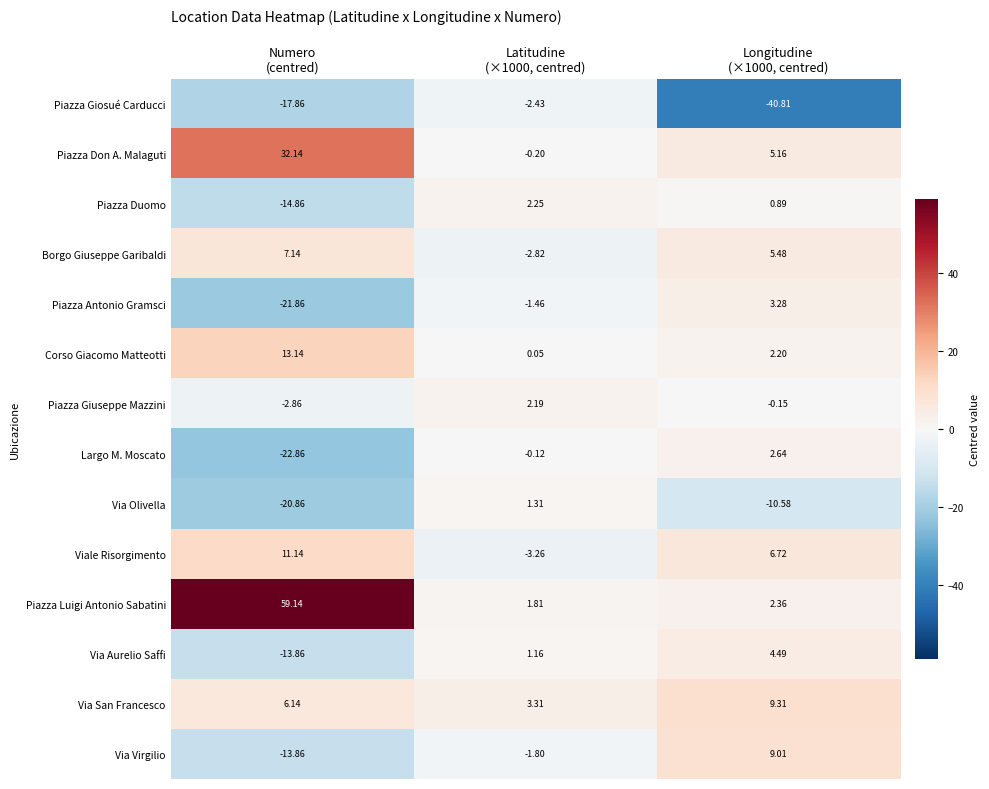

Between Latitudine
(×1000, centred) and Longitudine
(×1000, centred), which series saw the biggest shift?

Piazza Giosué Carducci